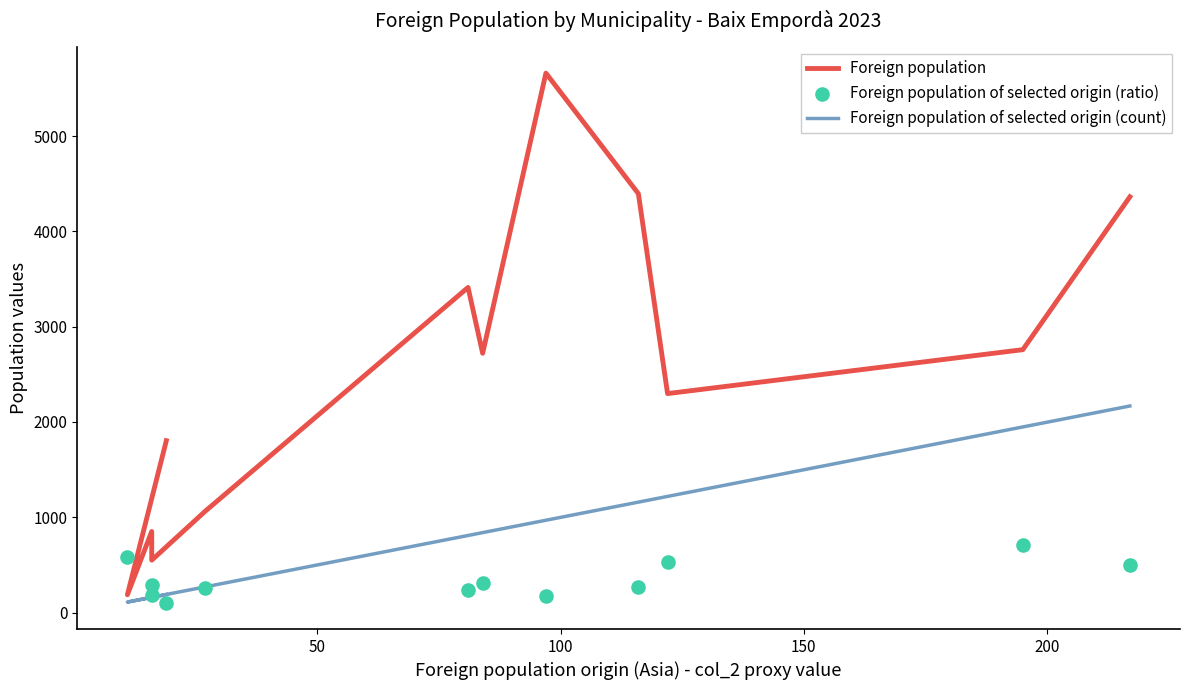

What are all the series names shown in the legend?

Foreign population, Foreign population of selected origin (count), Foreign population of selected origin (ratio)